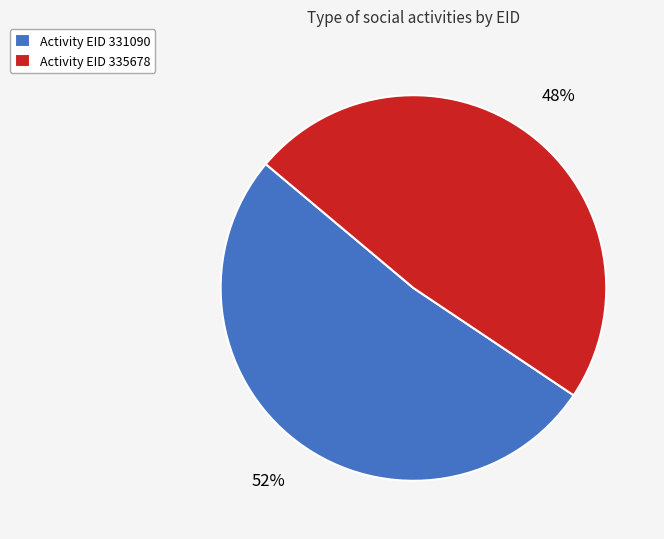

Is it true that Activity EID 331090 is 52% of the pie?

True